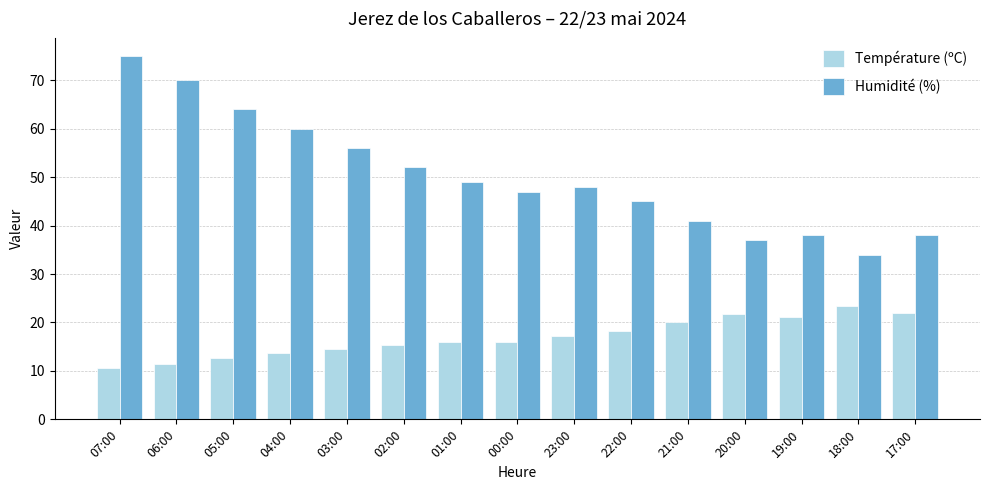

At which label is Température (ºC) closest to 17?

23:00